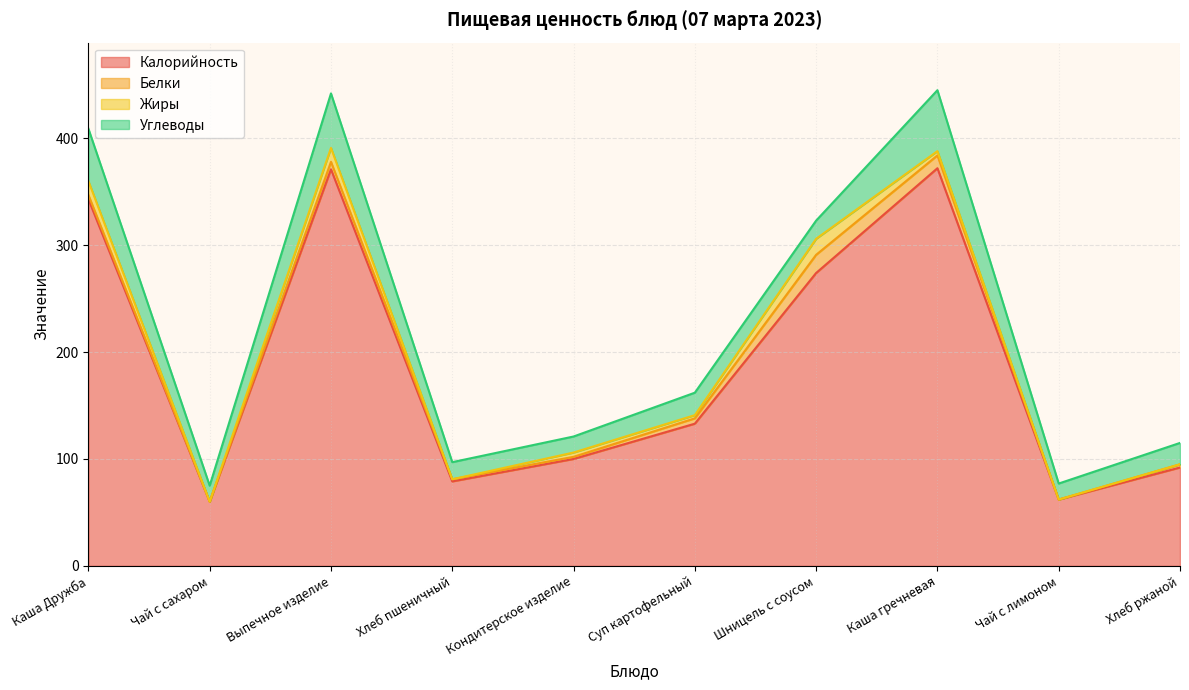

In Жиры, how many points are higher than both neighbors (excluding endpoints)?

3